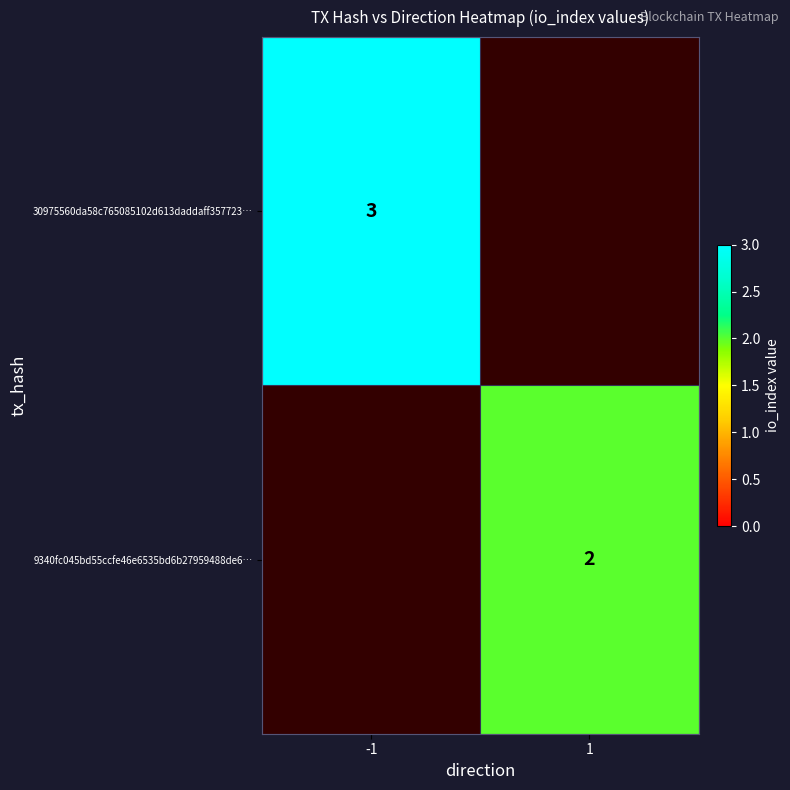

Is it true that 30975560da58c765085102d613daddaff357723… equals 3 at -1?

True